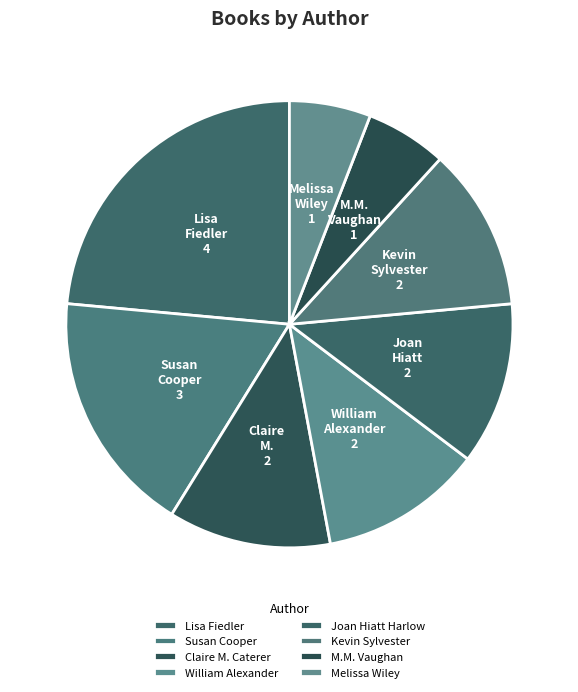

How many segments does this pie chart have?

8